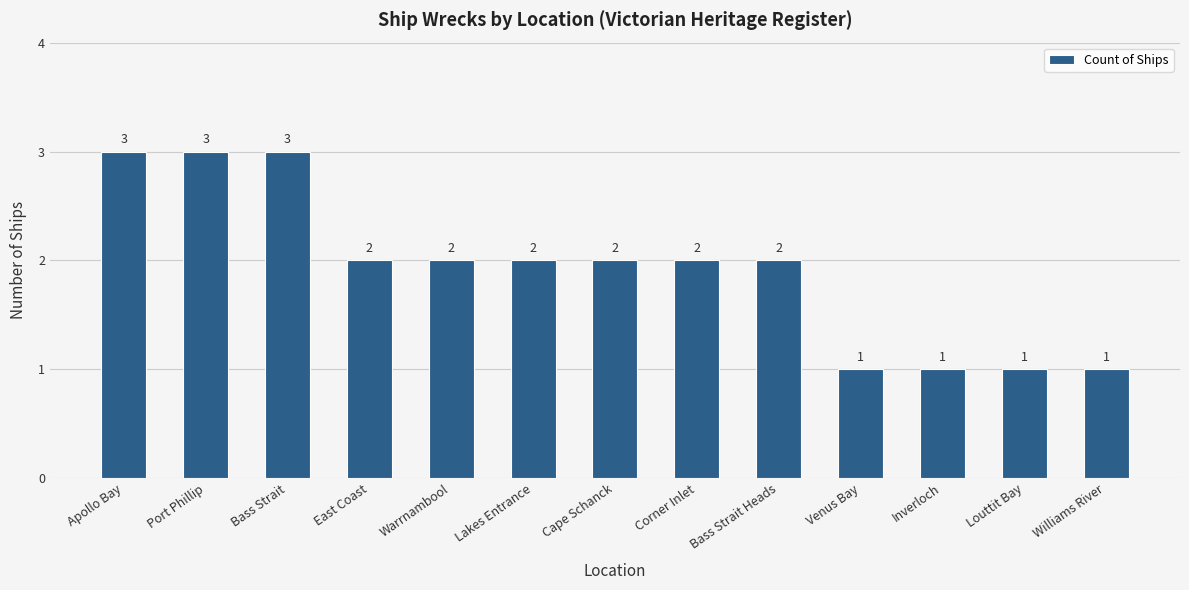

What is the ratio of the value at Lakes Entrance to the value at Williams River?

2.0